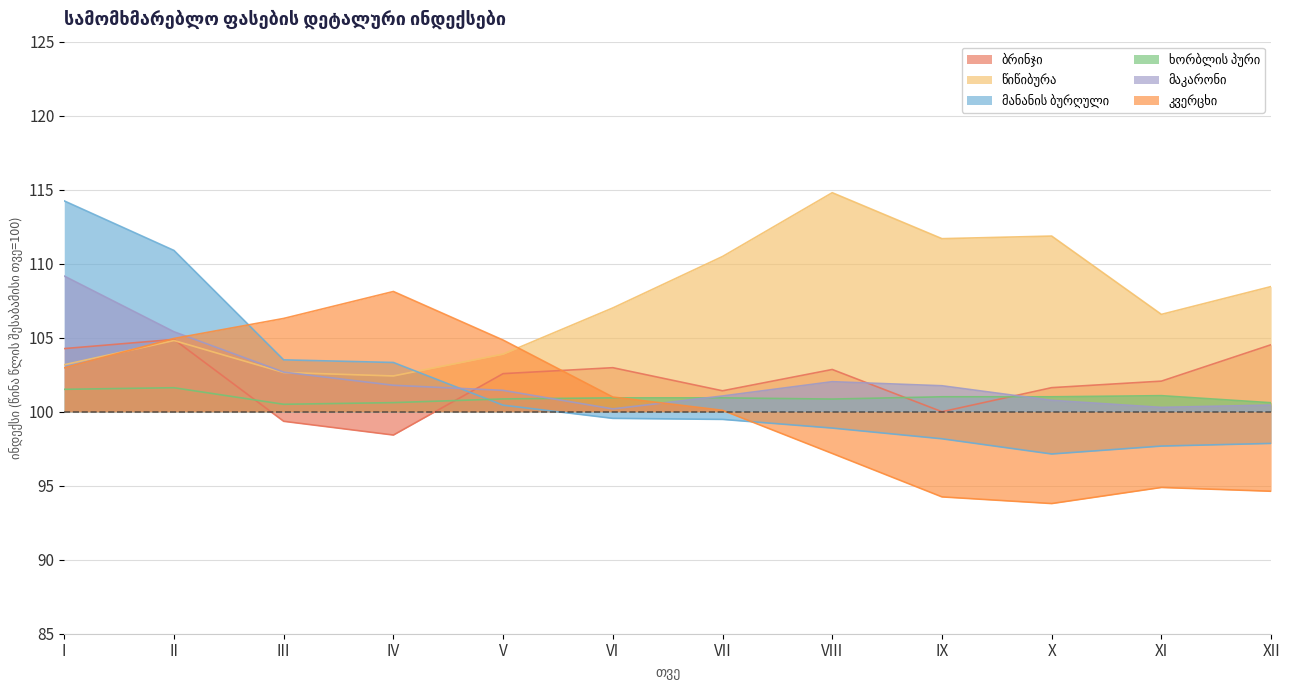

How many lines are shown in the chart?

6